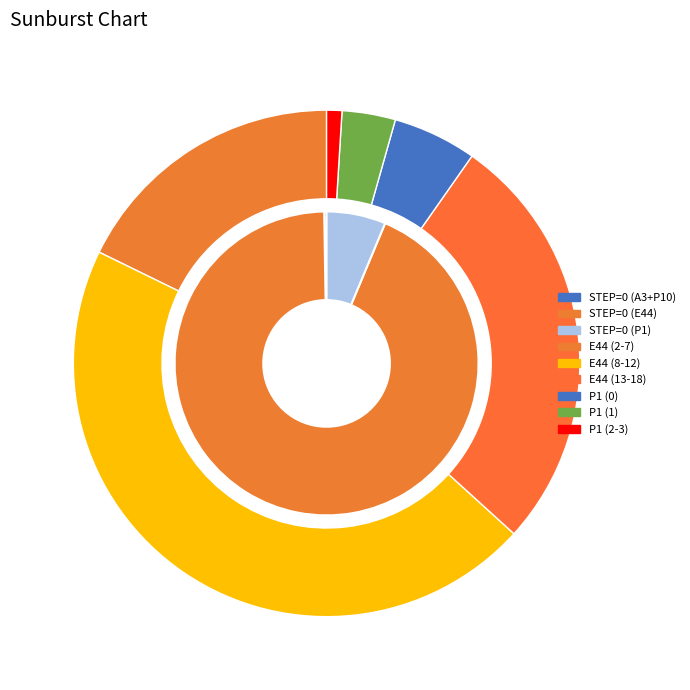

True or false: P10 accounts for 15% of the total.

False